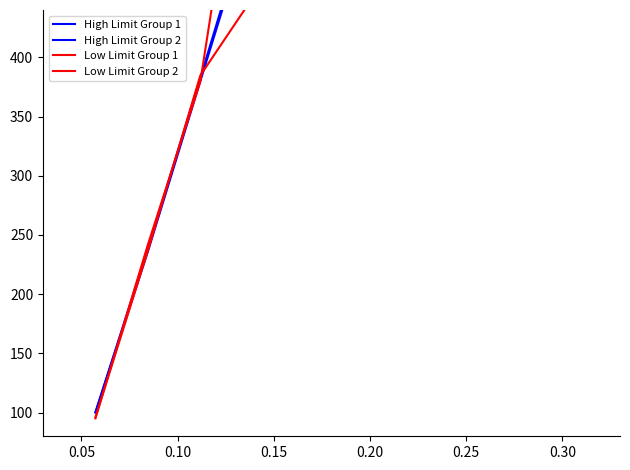

What is the sum of the Low Limit Group 1 values at 0.25 and 10?

1828.7